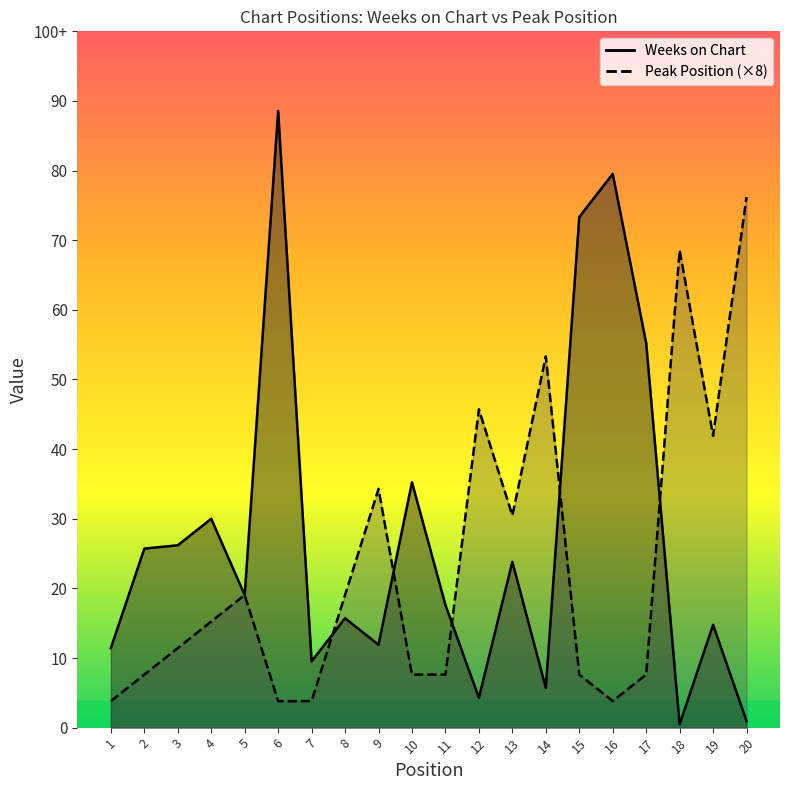

How many lines are shown in the chart?

2